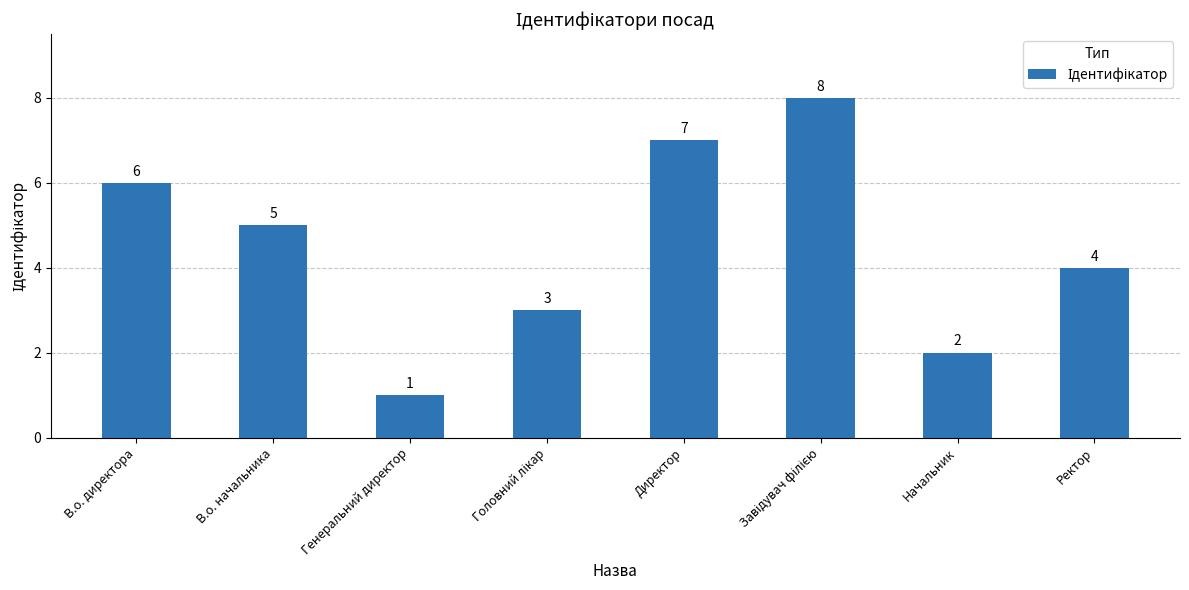

What is the difference between the maximum and minimum values?

7